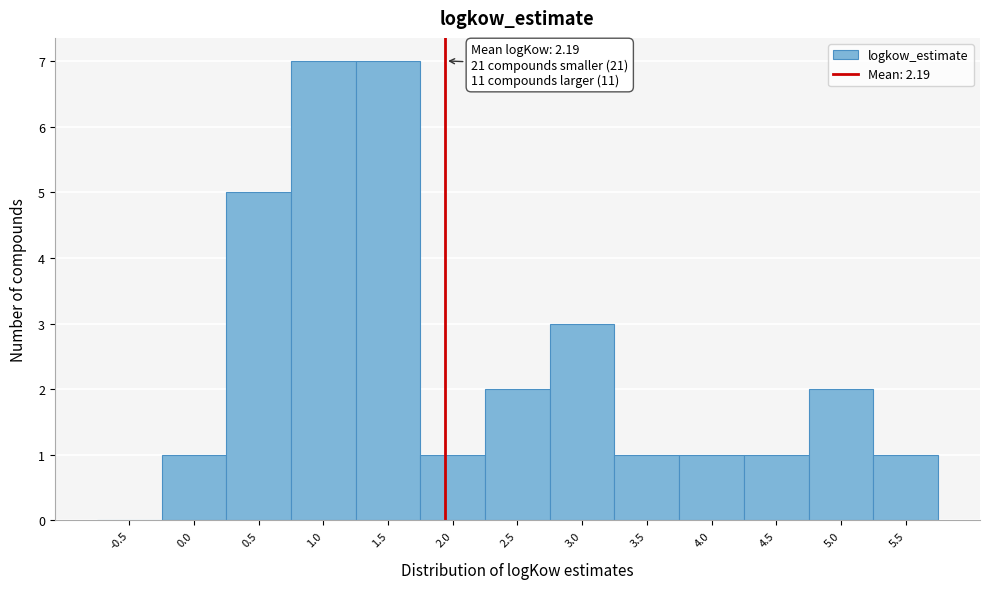

Reading left to right, list all the values displayed in this chart.

-0.5=0	0.0=1	0.5=5	1.0=7	1.5=7	2.0=1	2.5=2	3.0=3	3.5=1	4.0=1	4.5=1	5.0=2	5.5=1